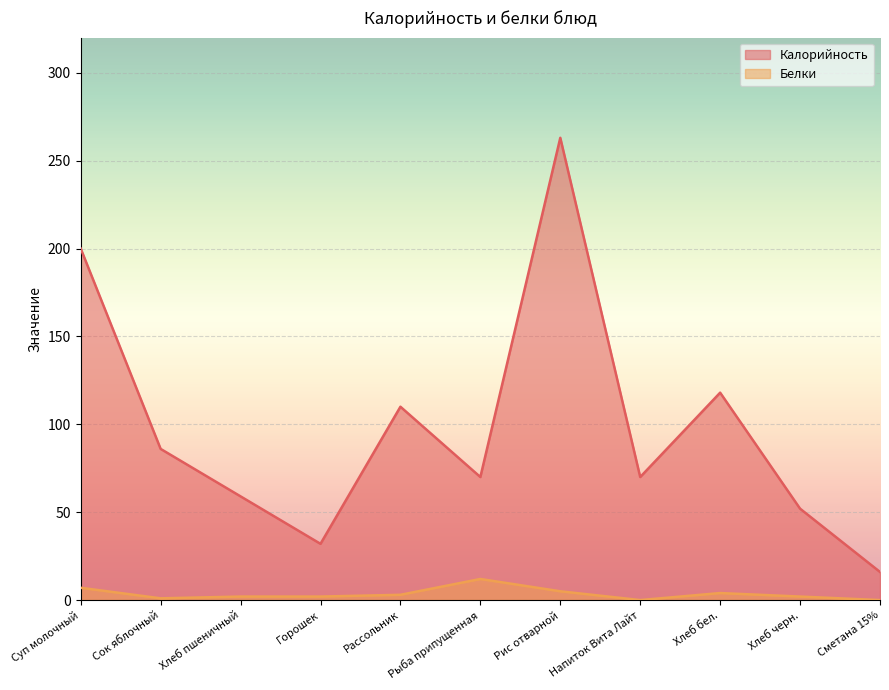

What is the sum of all Калорийность values?

1076